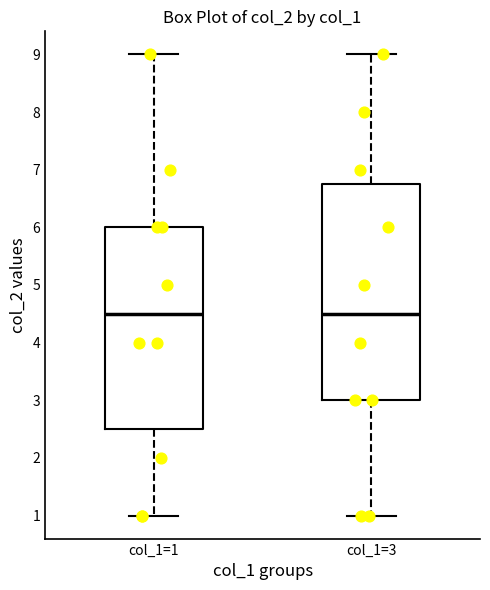

Reading left to right, read every box against the y-axis: the position of its median line, the range the box covers, and the ends of its whiskers. The values are not printed on the chart, so give them approximately, as read against the axis.

col_1=1: median 4.5, box 2.5 to 6.0, whiskers 1.0 to 9.0
col_1=3: median 4.5, box 3.0 to 6.8, whiskers 1.0 to 9.0